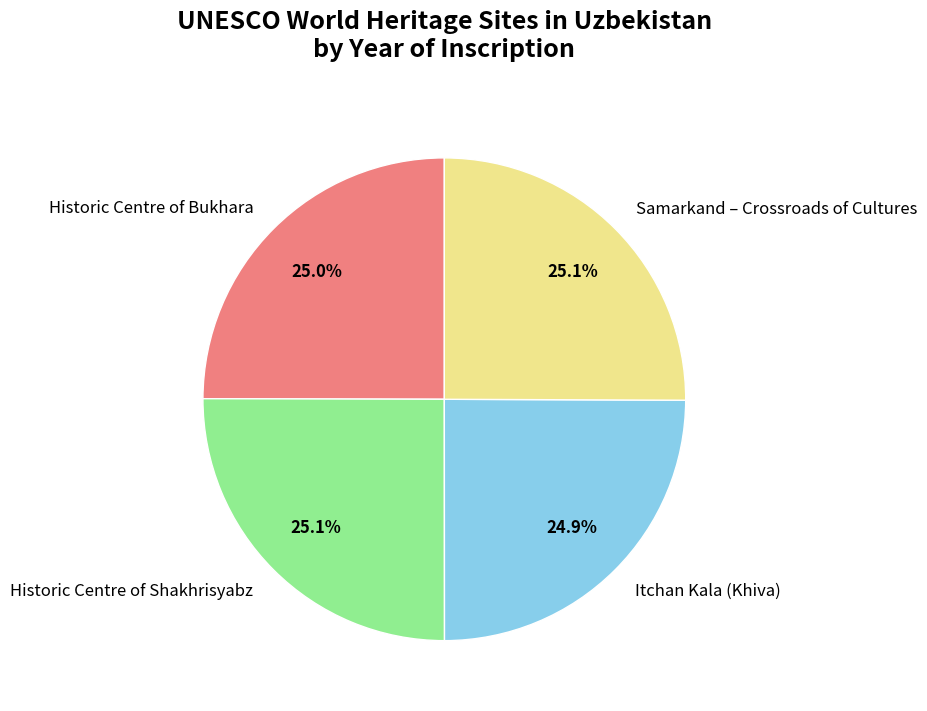

Is Samarkand – Crossroads of Cultures the majority of the pie?

No